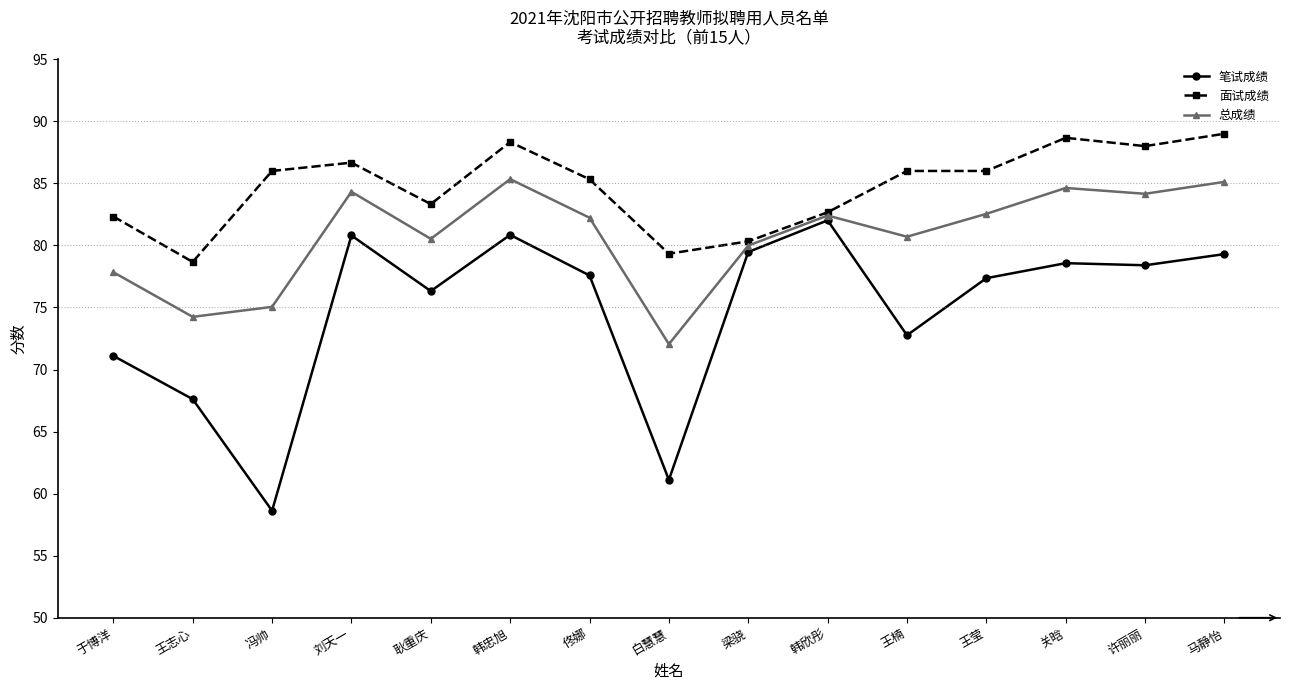

List the series in order of their overall mean, highest first.

面试成绩, 总成绩, 笔试成绩